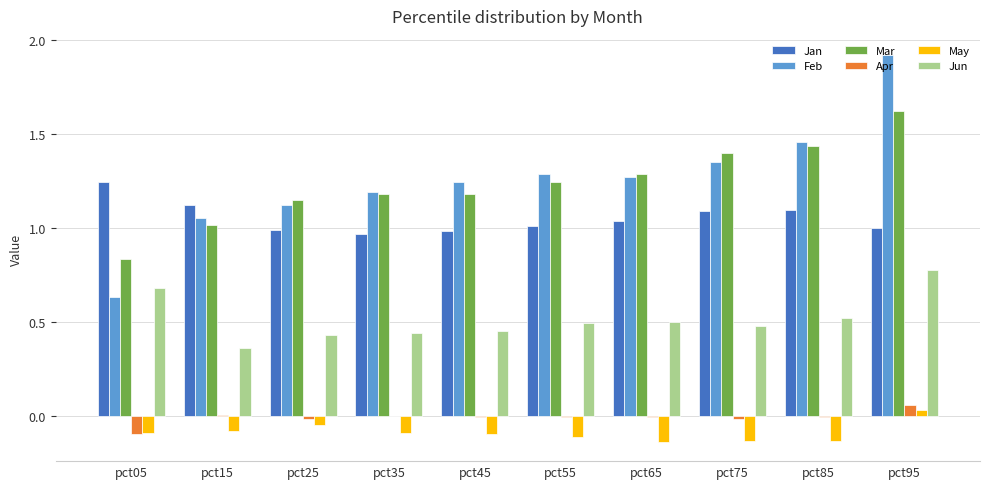

Which category has the highest value across all series?

pct95